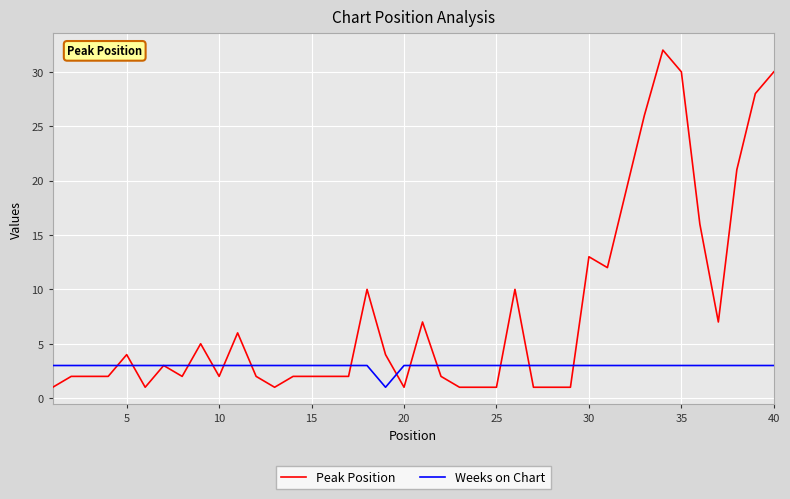

Which series has the largest range (max minus min)?

Peak Position